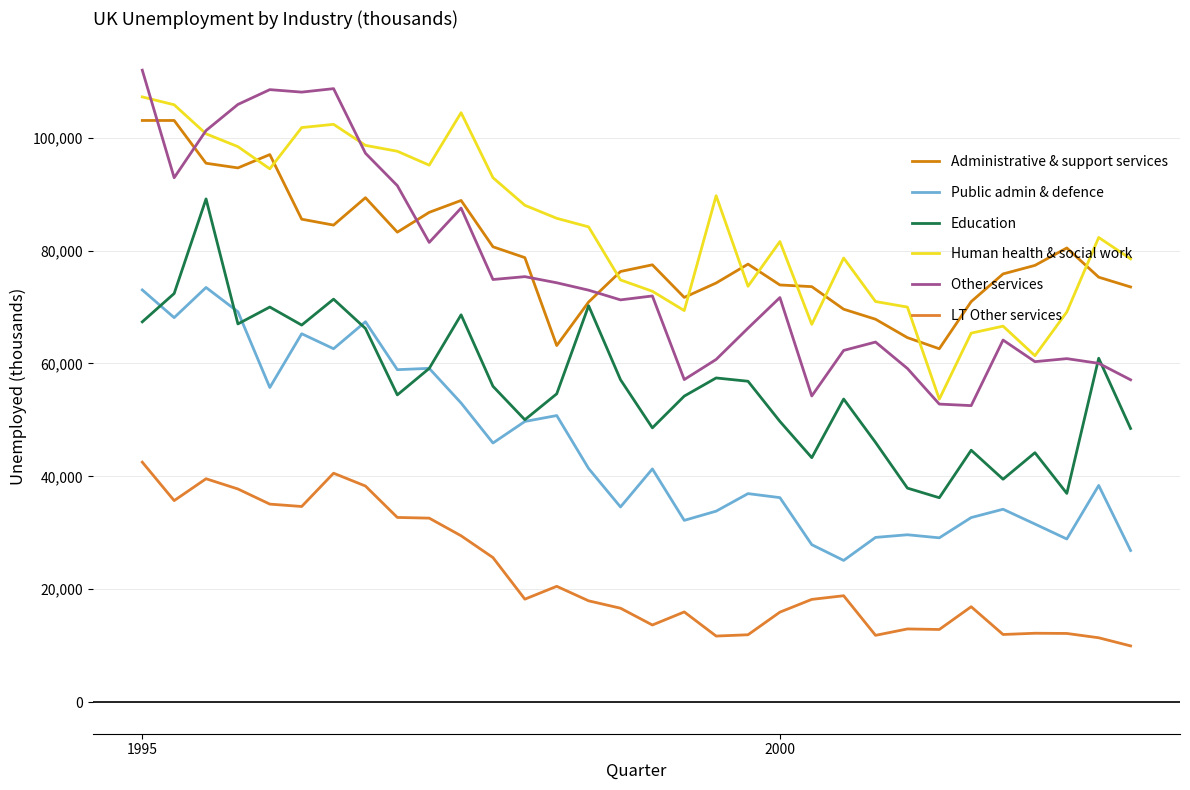

Which series has the largest total across all categories?

Human health & social work